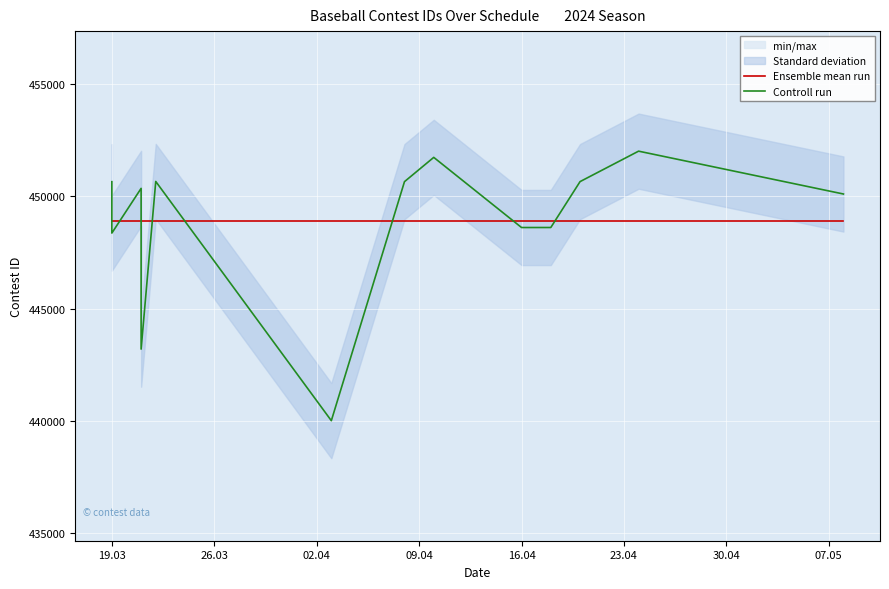

True or false: Ensemble mean run has more than 0 interior local peaks.

False